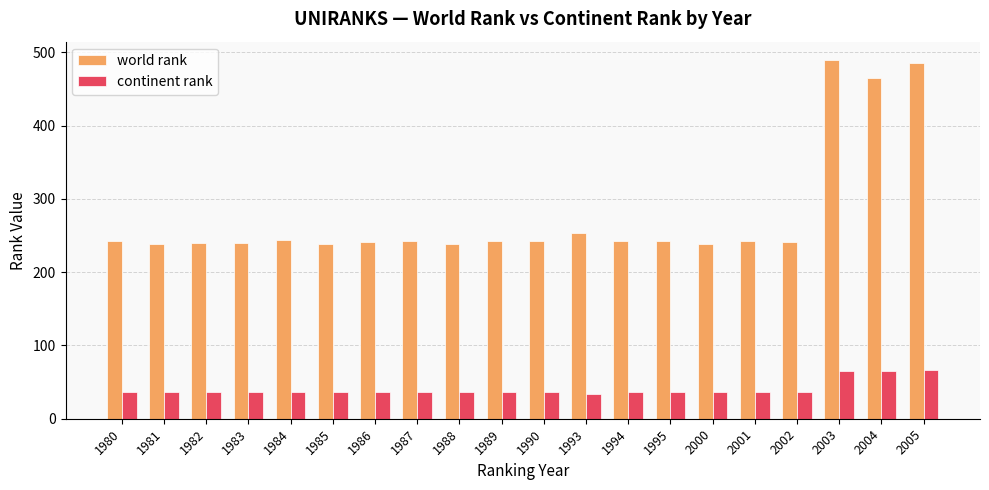

What is the total value across all series at 1990?

279